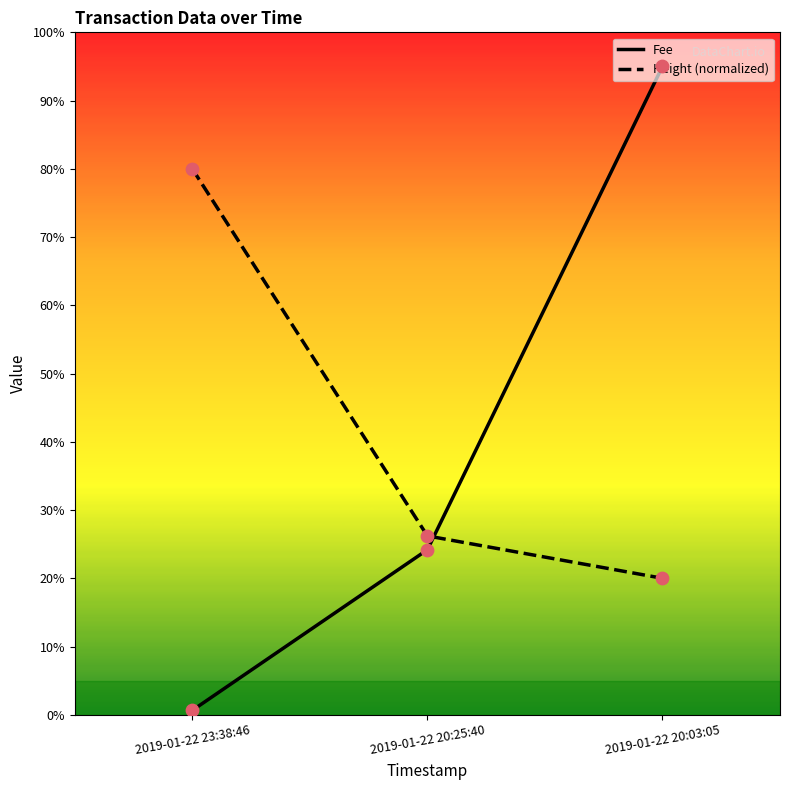

Which series has the widest spread of values?

Fee